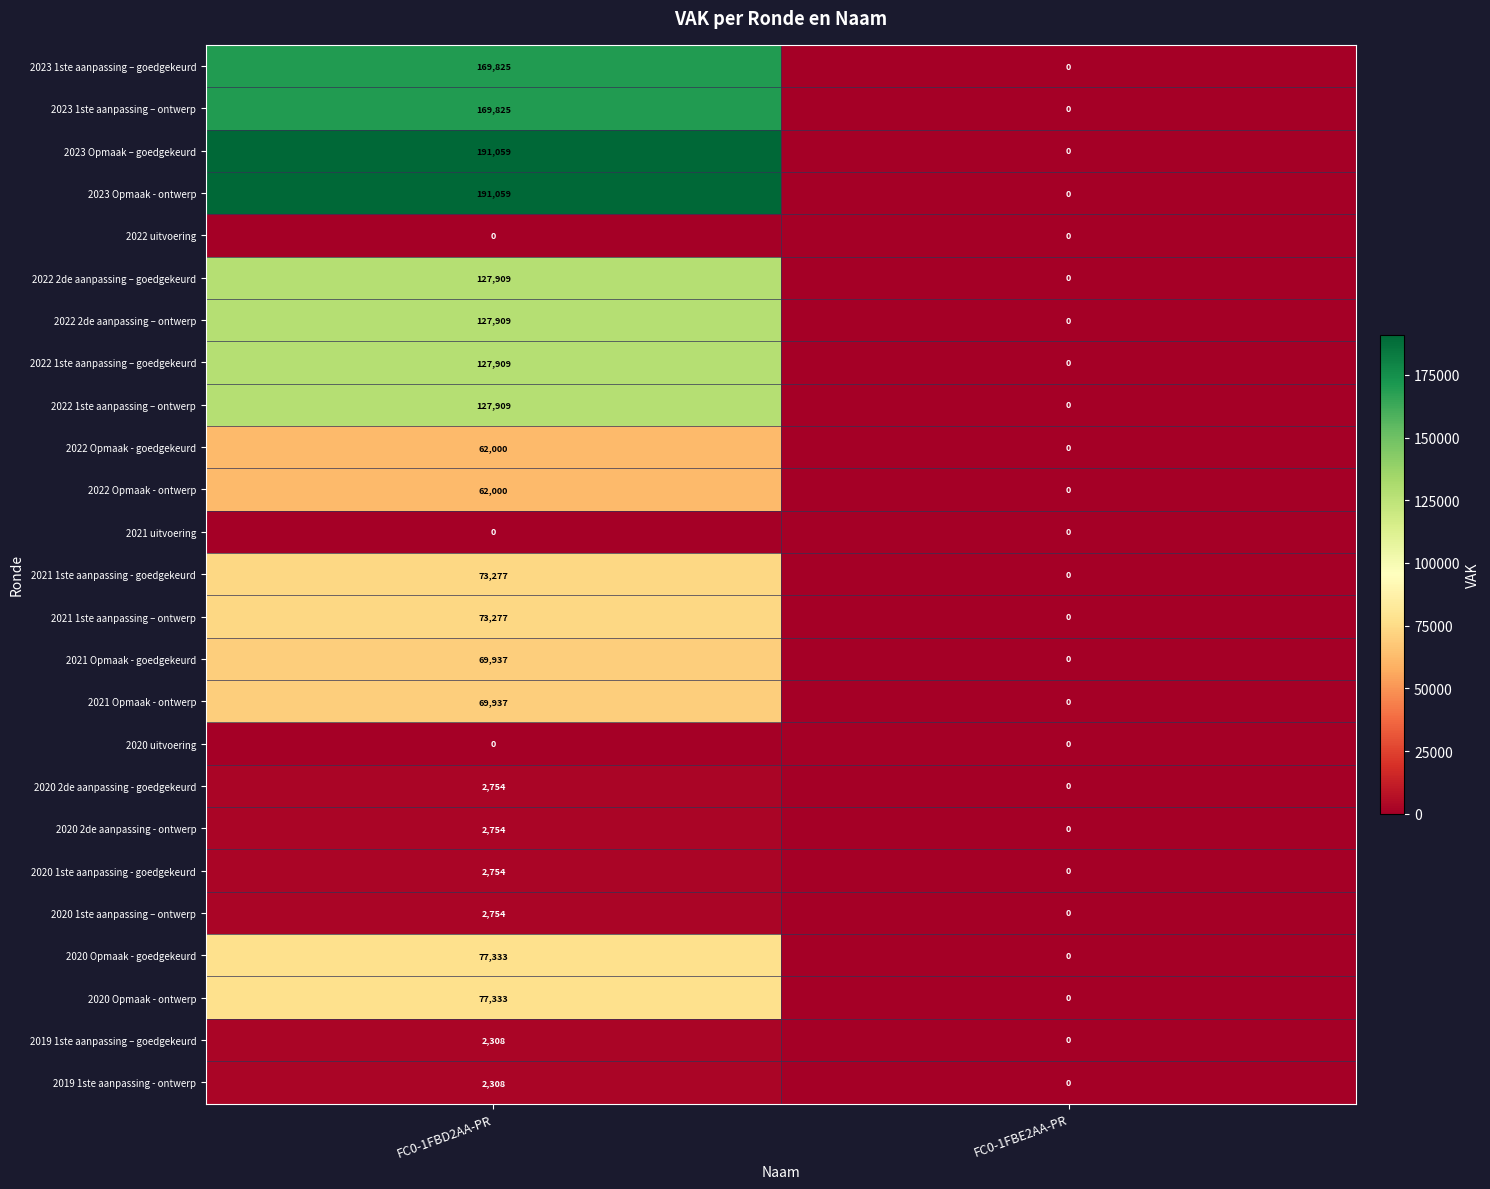

Is it true that 2021 1ste aanpassing - goedgekeurd equals 46538 at FC0-1FBE2AA-PR?

False